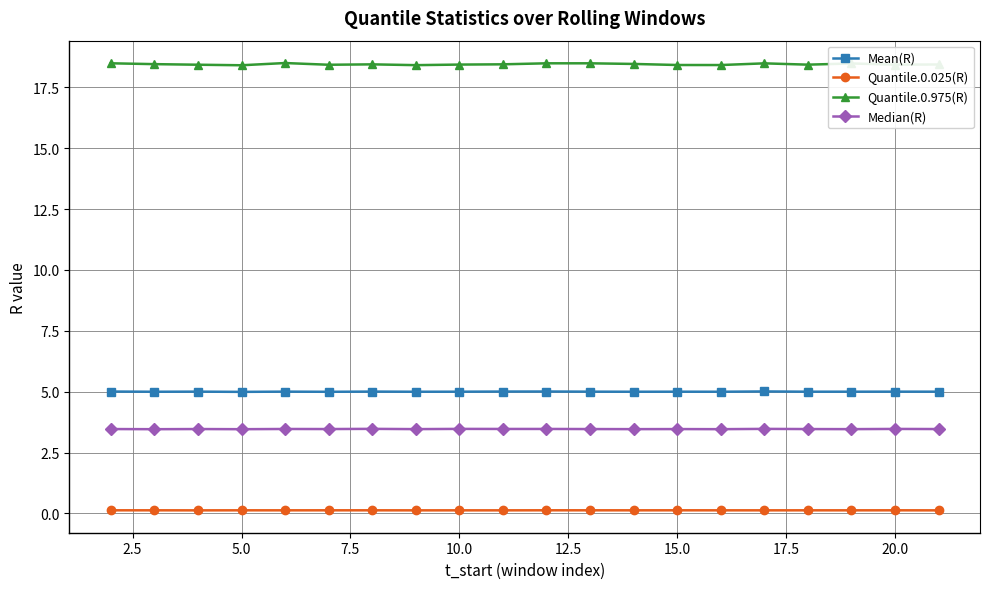

True or false: Mean(R) and Quantile.0.975(R) intersect in this chart.

False